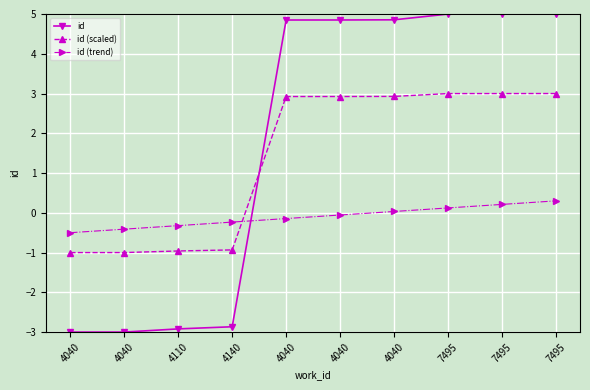

The id (scaled) series shows 4.5 at 7495. True or false?

False